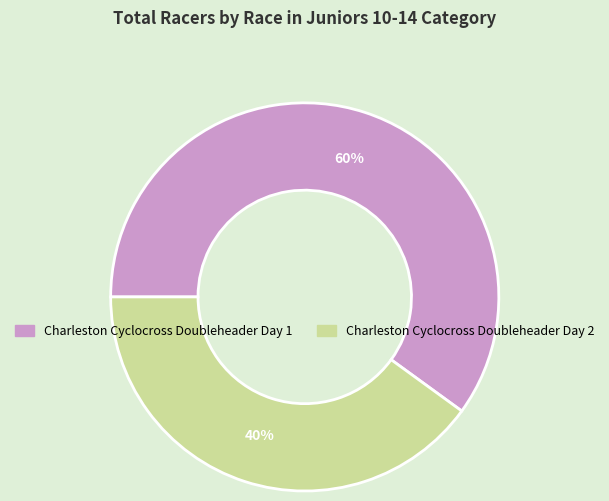

Does any single category account for the majority?

Yes